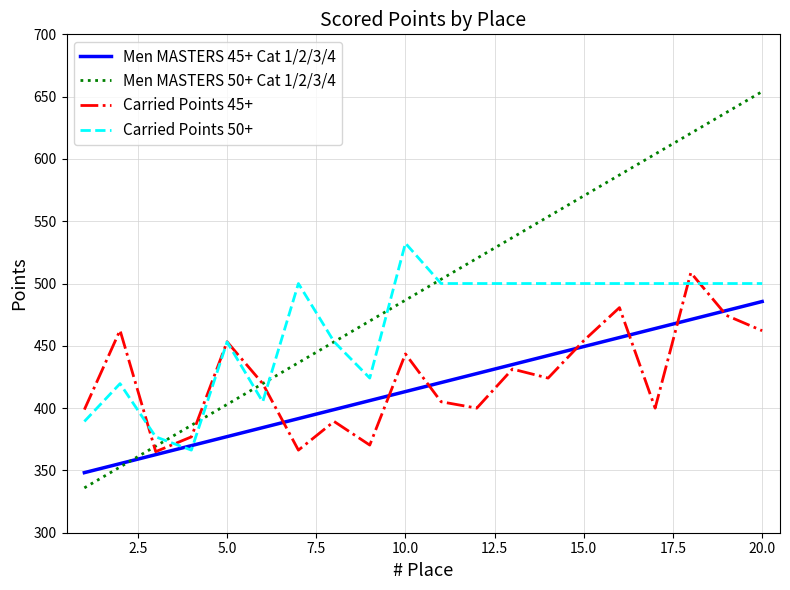

Rank the series by their maximum value, from highest to lowest.

Men MASTERS 50+ Cat 1/2/3/4, Carried Points 50+, Carried Points 45+, Men MASTERS 45+ Cat 1/2/3/4